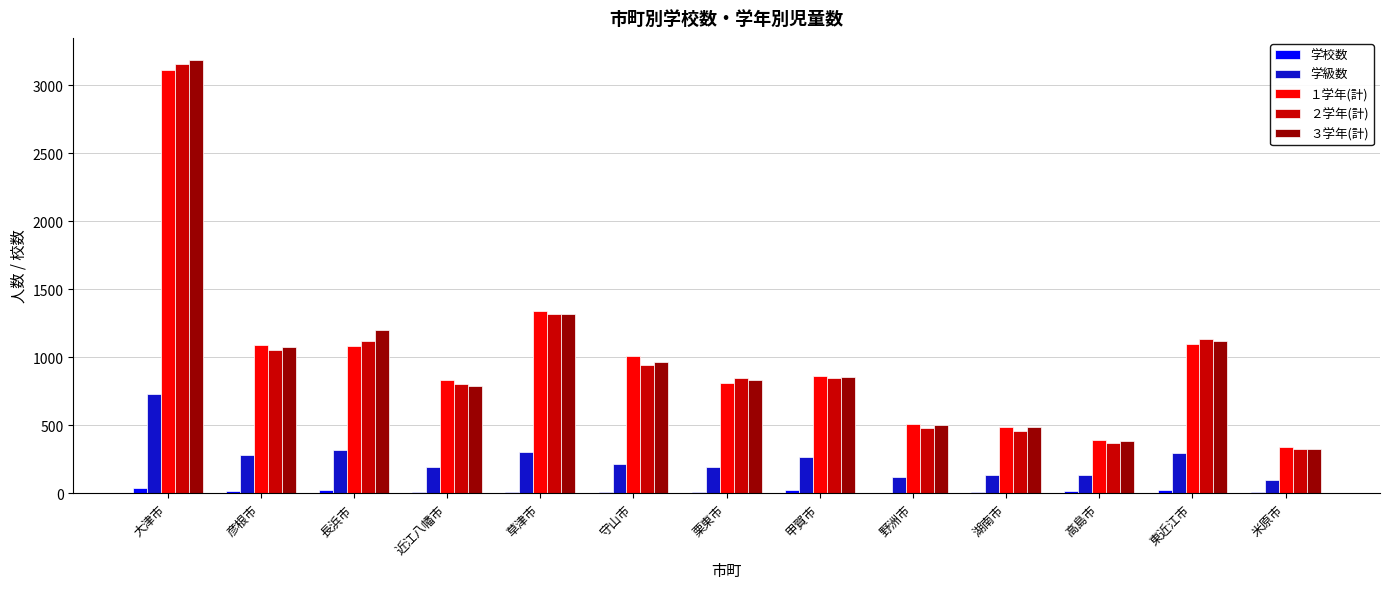

What is the maximum value shown in the chart?

3189